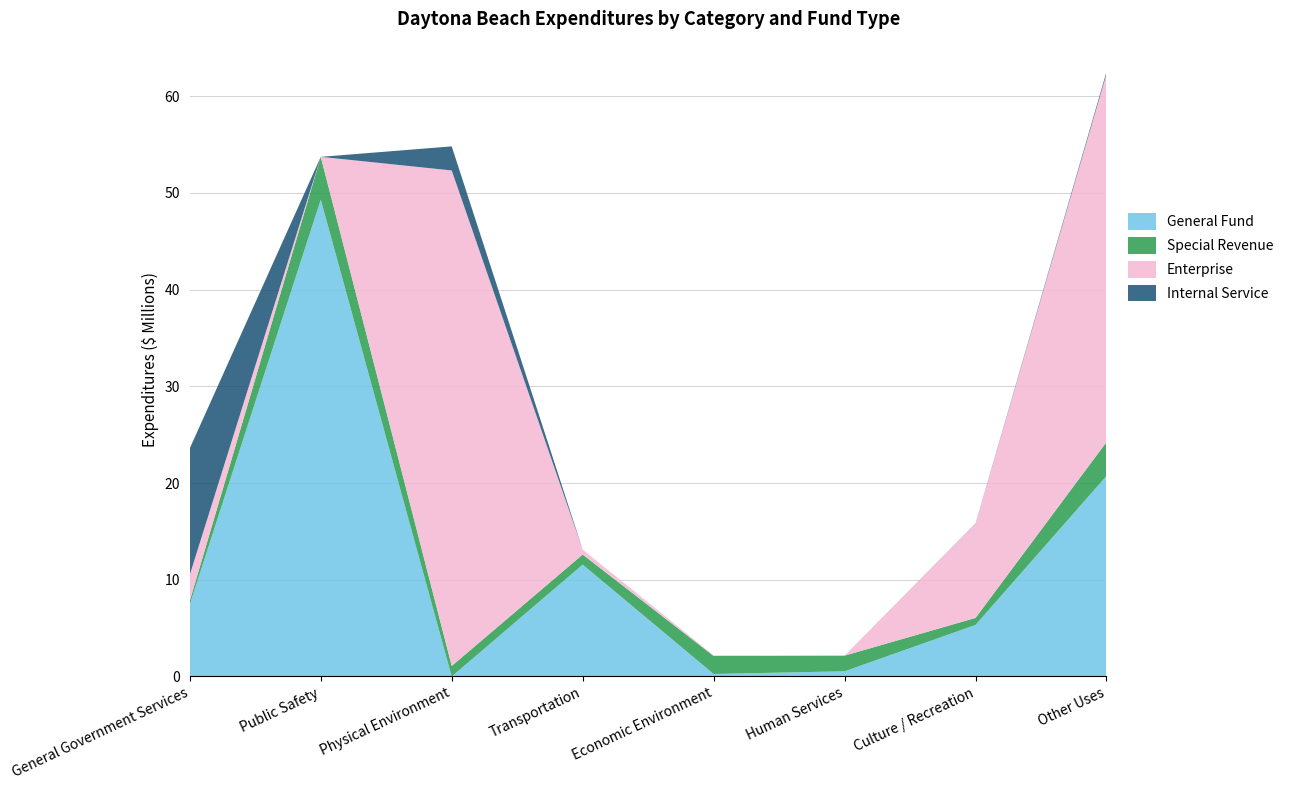

Reading right to left, what are all the values shown in this chart?

General Fund: Other Uses=20731917	Culture / Recreation=5331540	Human Services=537891	Economic Environment=260972	Transportation=11565262	Physical Environment=0	Public Safety=49292886	General Government Services=7462182
Special Revenue: Other Uses=3500481	Culture / Recreation=724307	Human Services=1618851	Economic Environment=1864658	Transportation=1043458	Physical Environment=1091157	Public Safety=4424195	General Government Services=357575
Enterprise: Other Uses=38049637	Culture / Recreation=9730611	Human Services=0	Economic Environment=58914	Transportation=512193	Physical Environment=51219205	Public Safety=0	General Government Services=2702421
Internal Service: Other Uses=215846	Culture / Recreation=26637	Human Services=0	Economic Environment=0	Transportation=0	Physical Environment=2489407	Public Safety=0	General Government Services=13069549